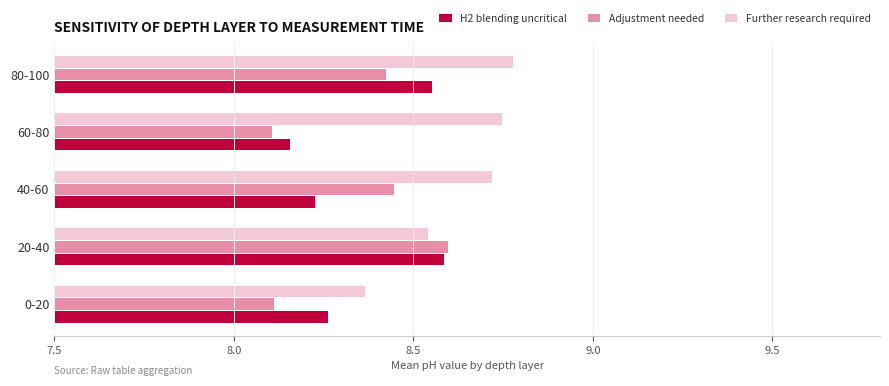

How many Further research required values are between 8 and 9?

5